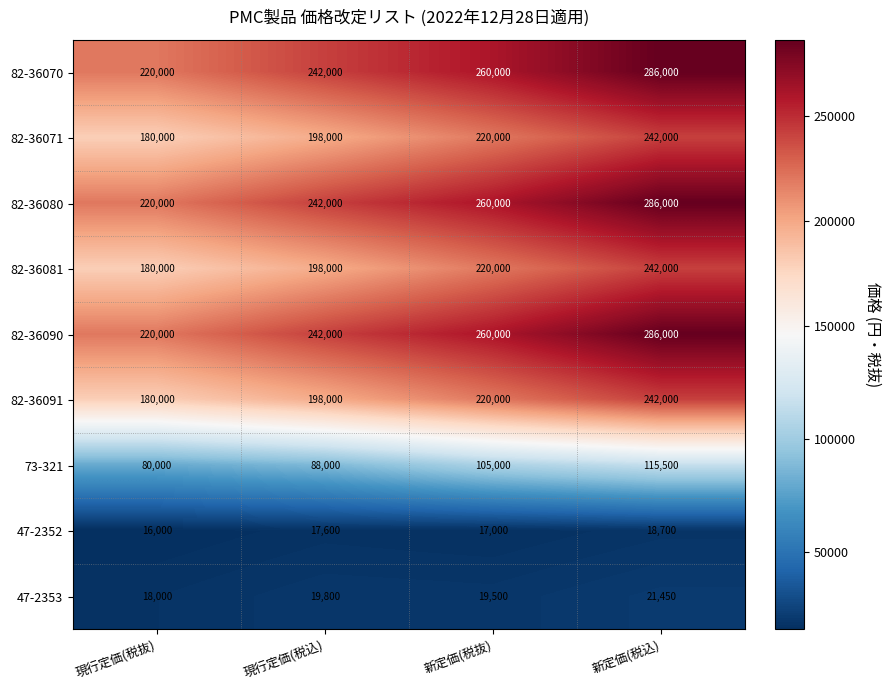

Rank the categories by 82-36071 value from lowest to highest.

現行定価(税抜), 現行定価(税込), 新定価(税抜), 新定価(税込)